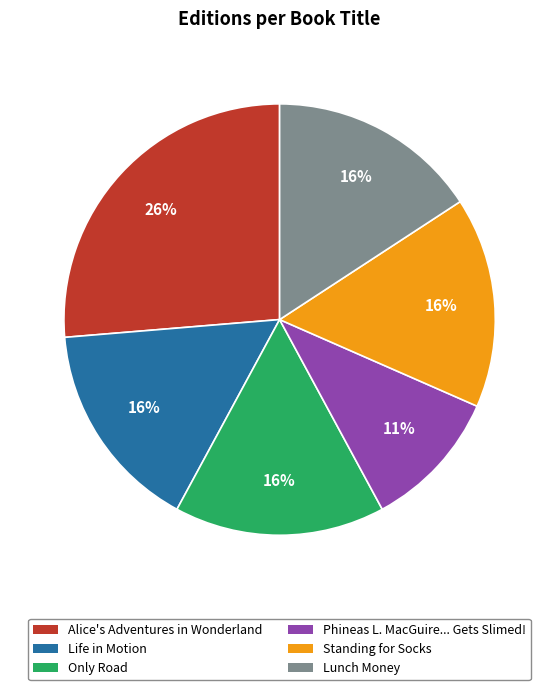

Is there any slice that represents more than half of the pie?

No